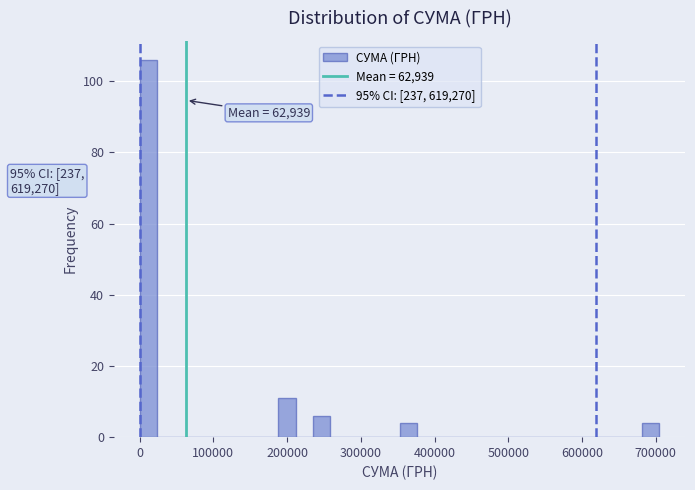

Around what value on the x-axis is the tallest bar? Give the approximate position of its centre, as read against the axis.

10000